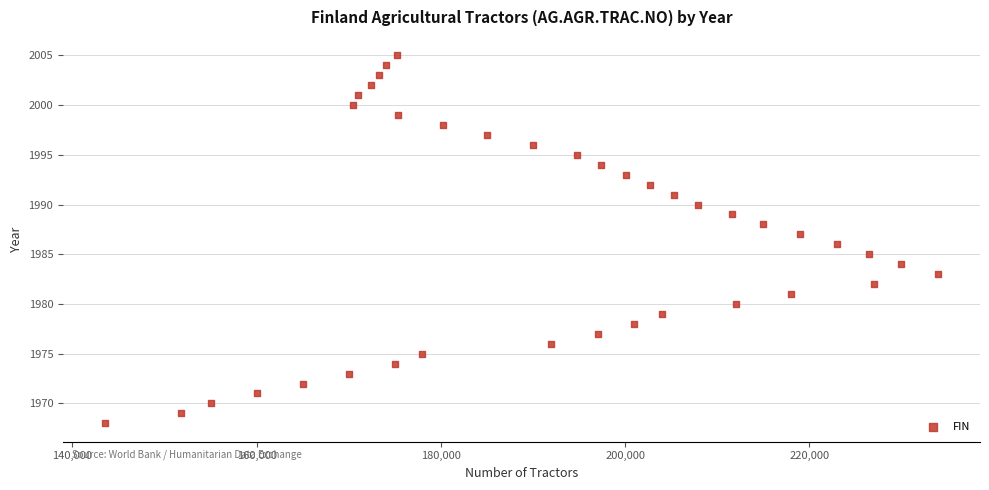

What is the range of Y values (max minus min)?

37